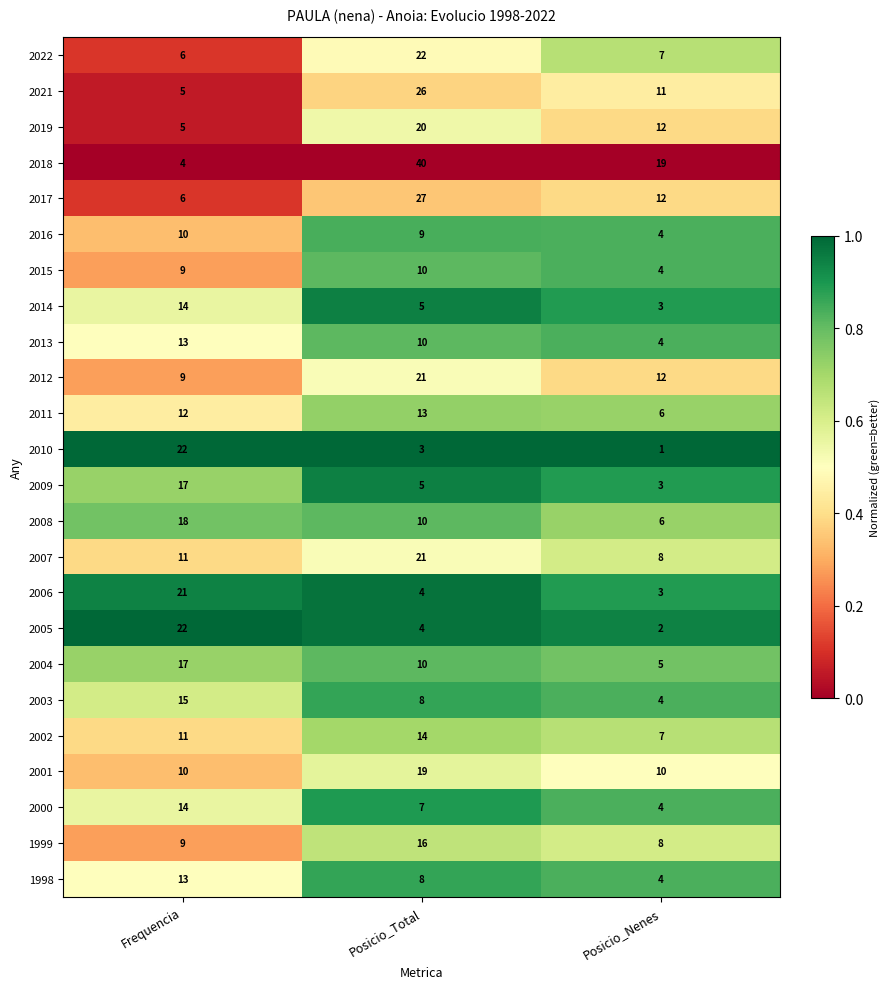

How many data points does each series have?

3